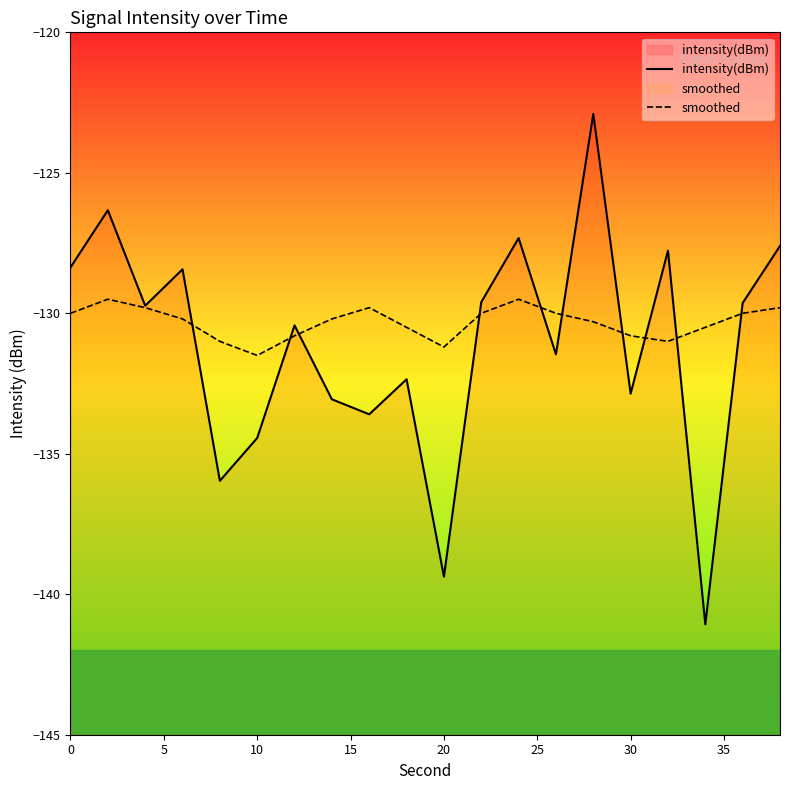

List the series in order of their peak value, highest first.

intensity(dBm), smoothed